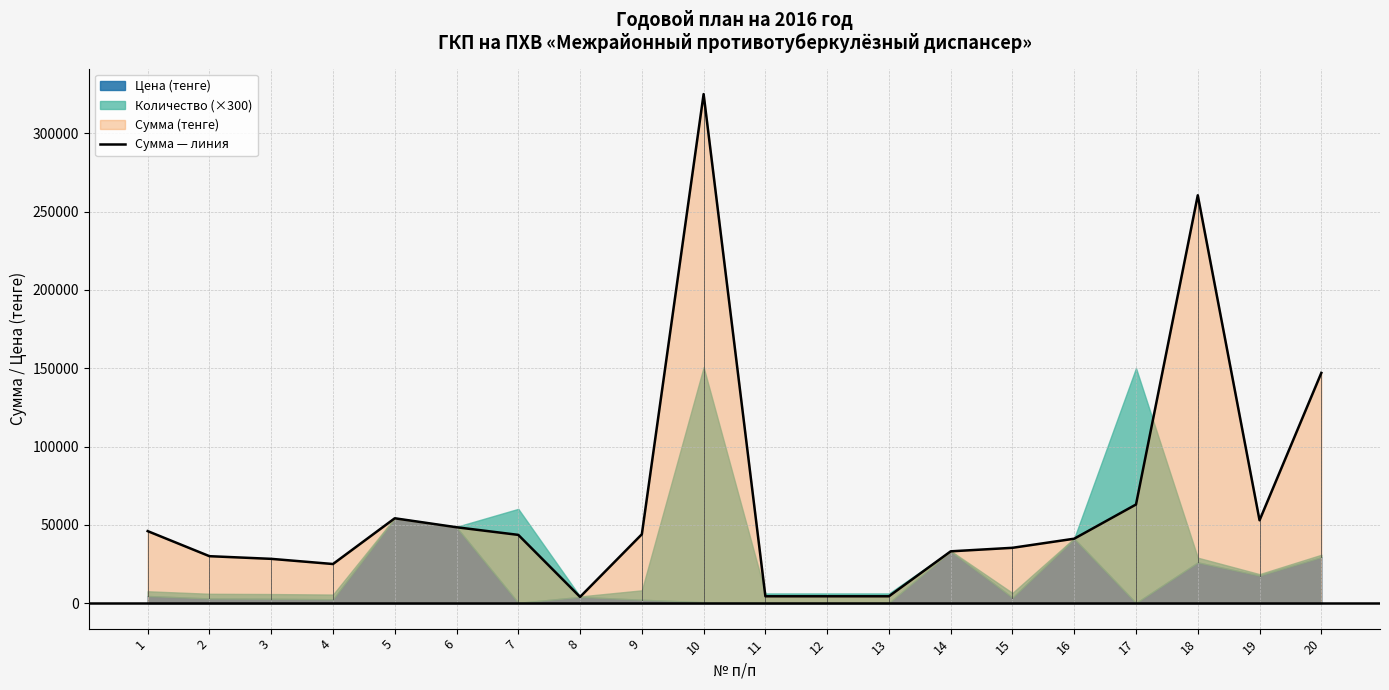

How many values exceed 43600?

9